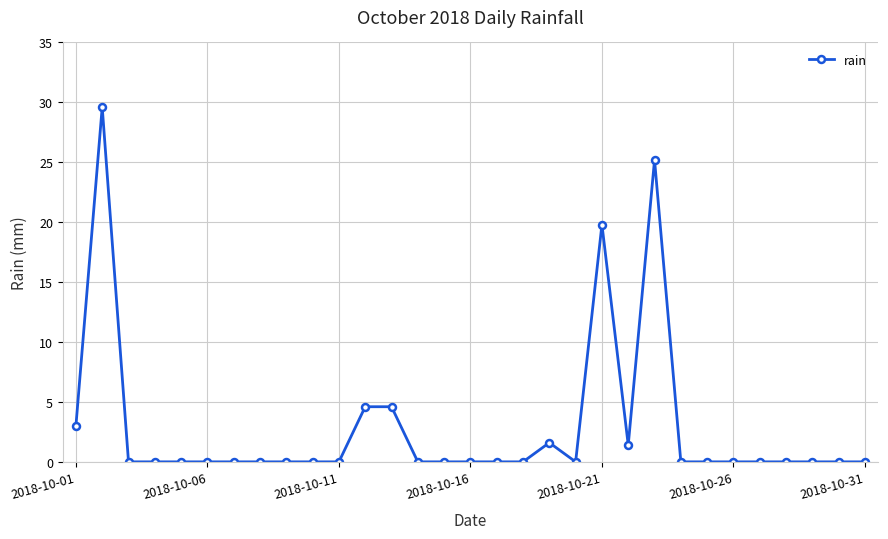

What is the sum of all values?

89.8